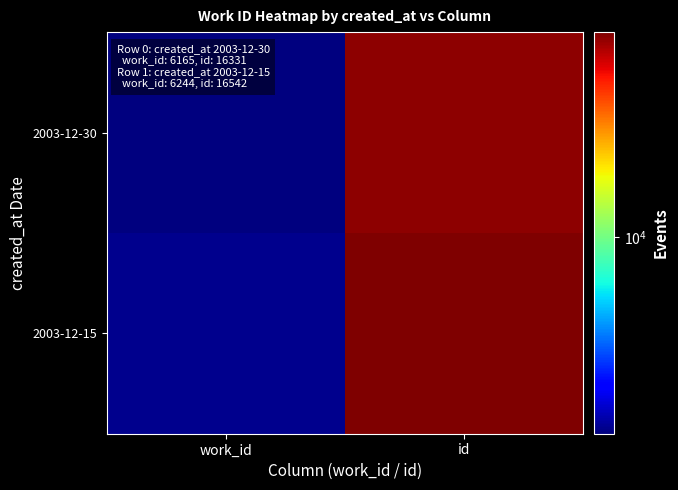

At which category is the sum across all series the highest?

id